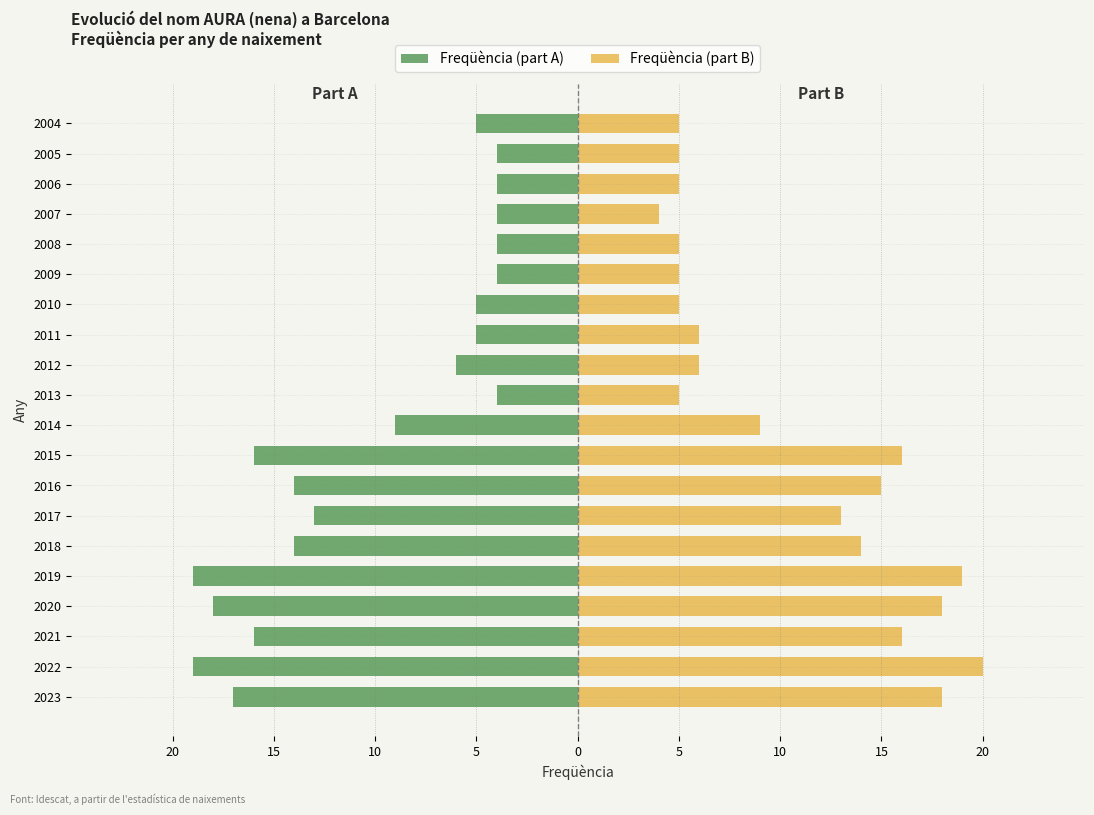

Count the number of categories in the chart.

20